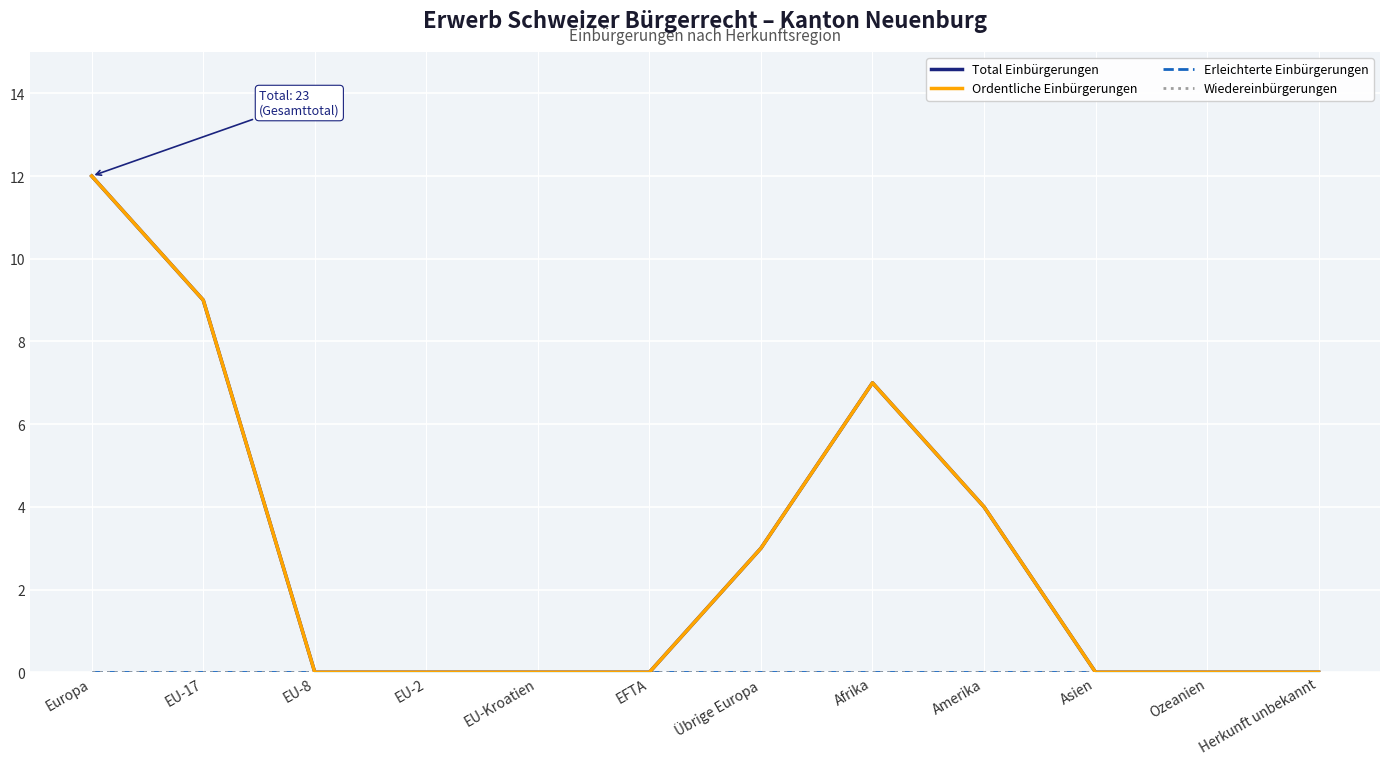

True or false: Total Einbürgerungen has a value of 12 at Afrika.

False